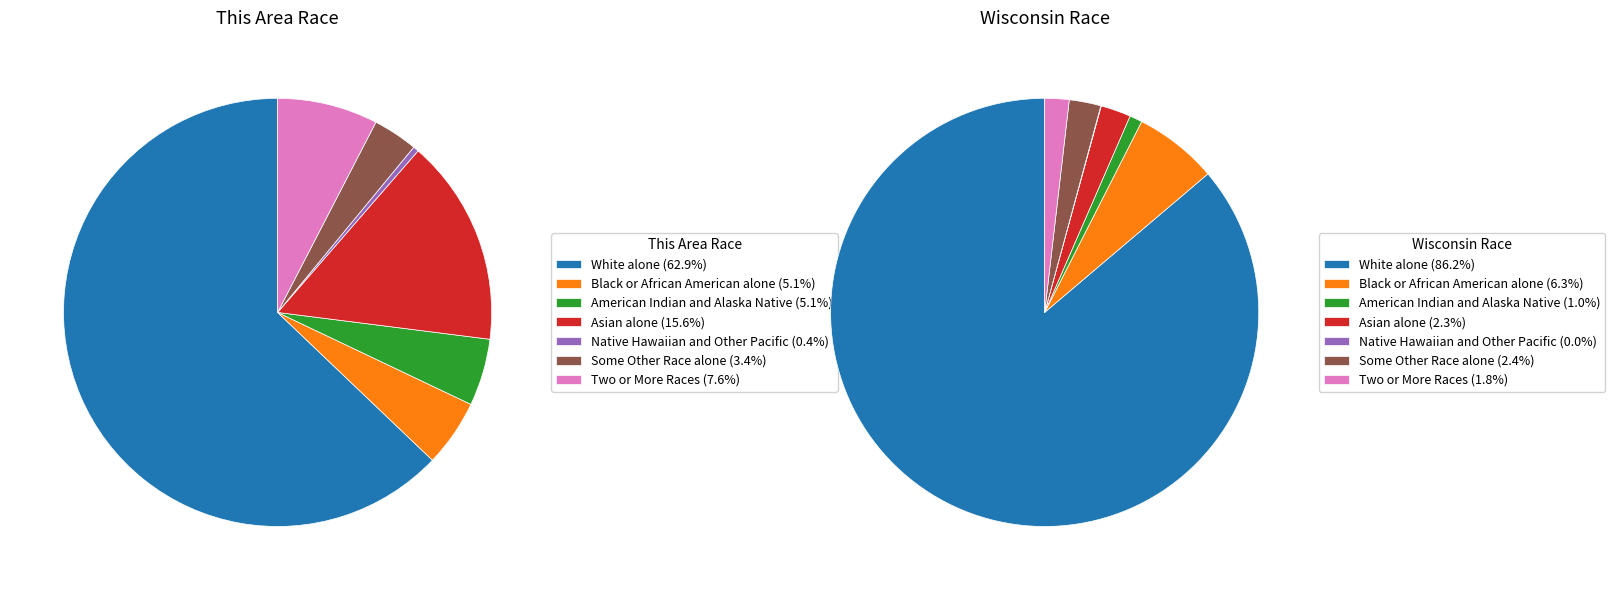

True or false: White alone accounts for 71% of the total.

False